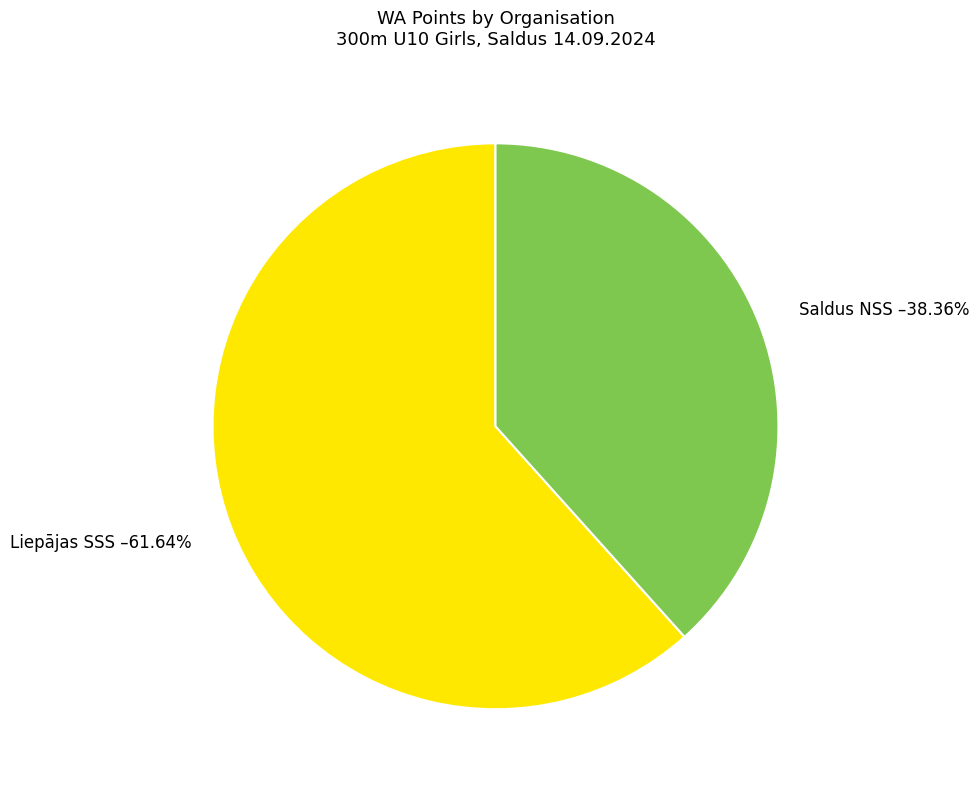

Rank the categories by value from lowest to highest.

Saldus NSS, Liepājas SSS